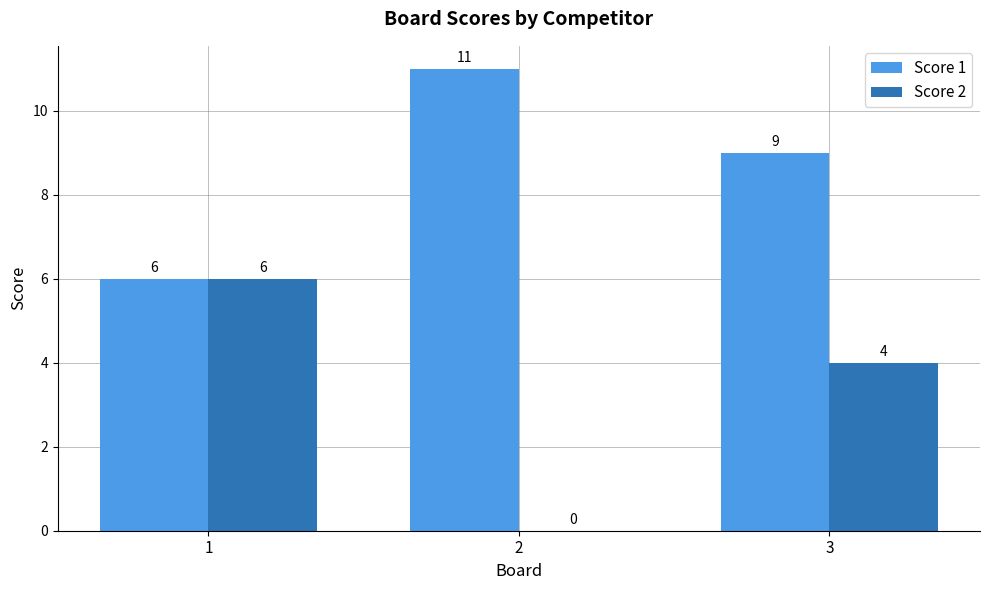

Which series has the widest spread of values?

Score 2